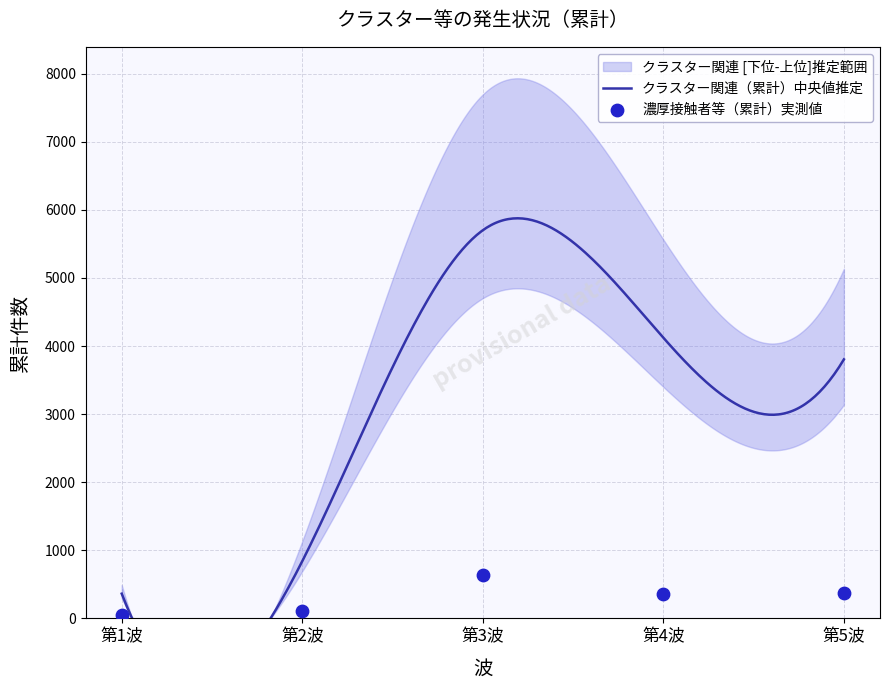

What is the change in value from 第1波 to 第5波?

+318